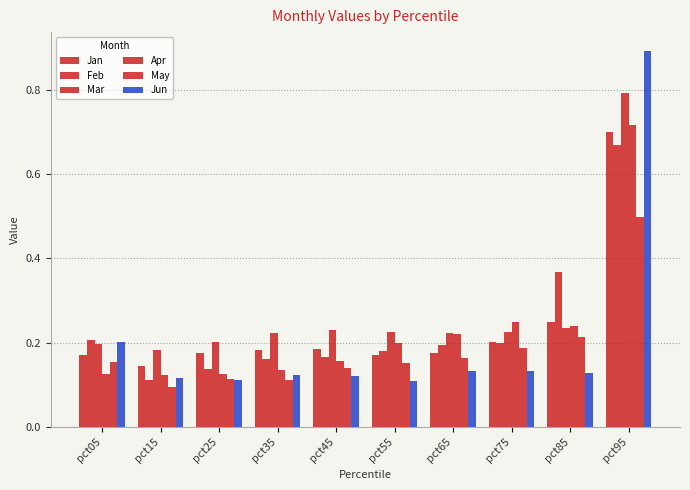

What is the maximum value shown in the chart?

0.9